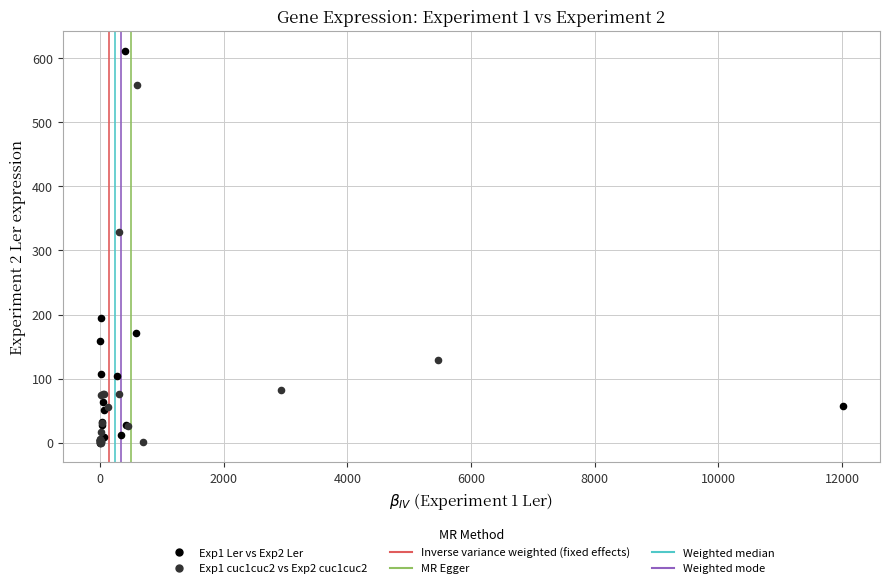

Which series contains the highest Y value?

Exp1 Ler vs Exp2 Ler